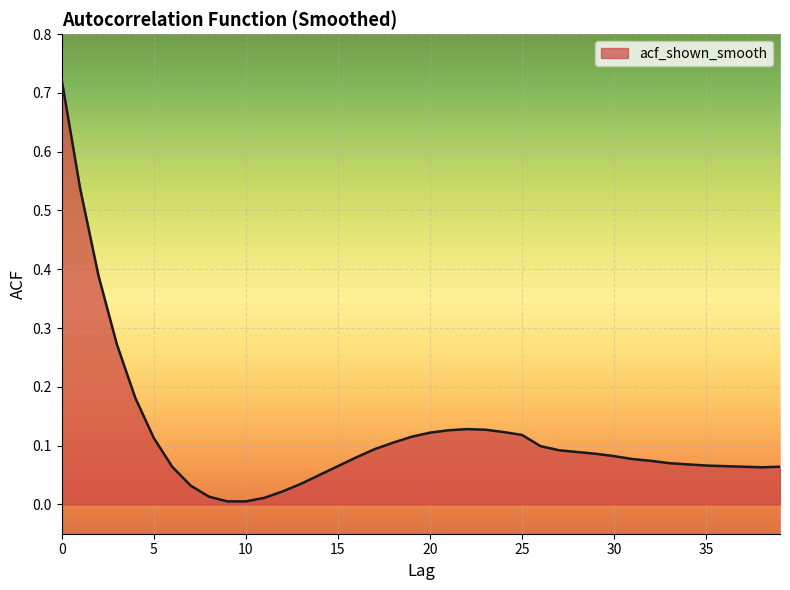

At which category does the chart reach its minimum across all series?

9